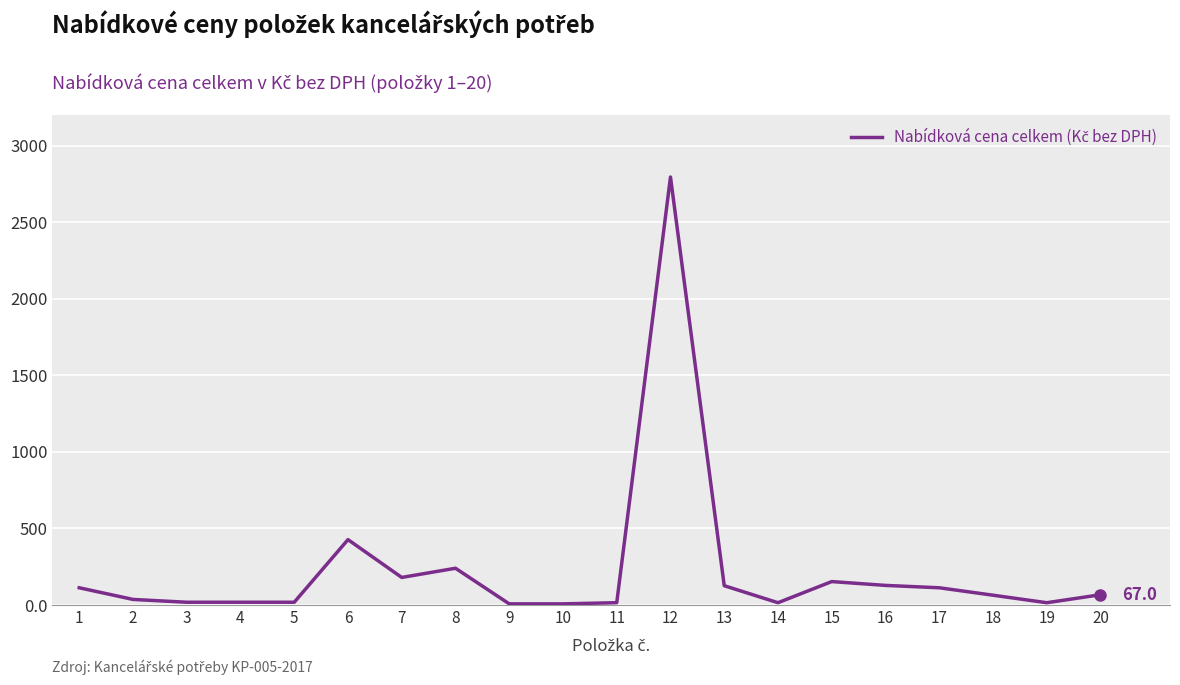

True or false: the data shows 15.0 at 11.

True